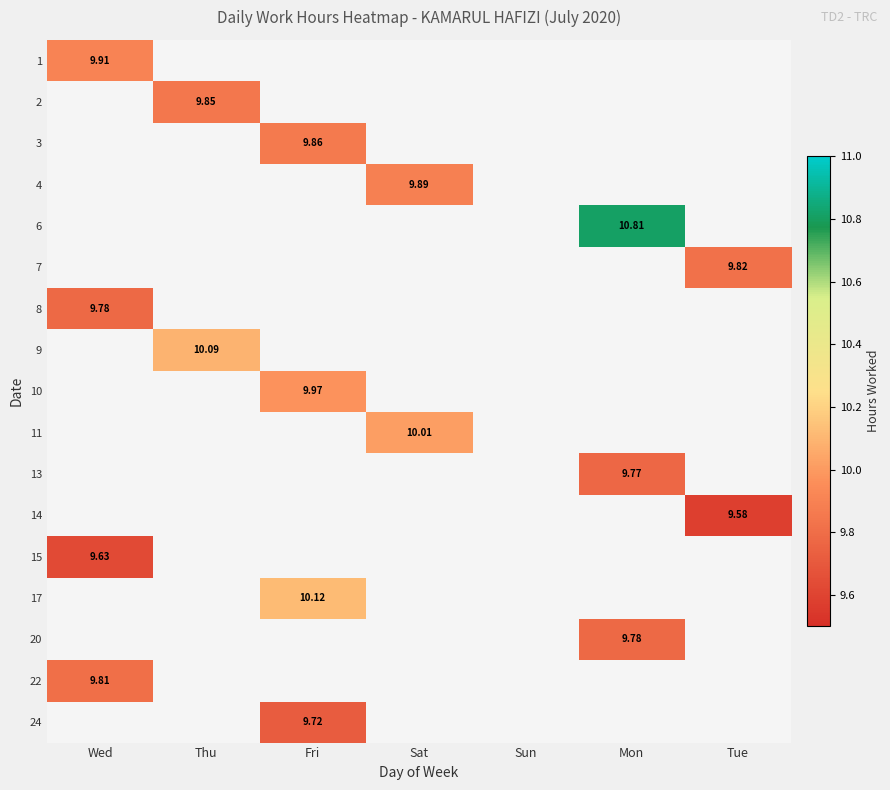

How many values in 22 are above zero?

1